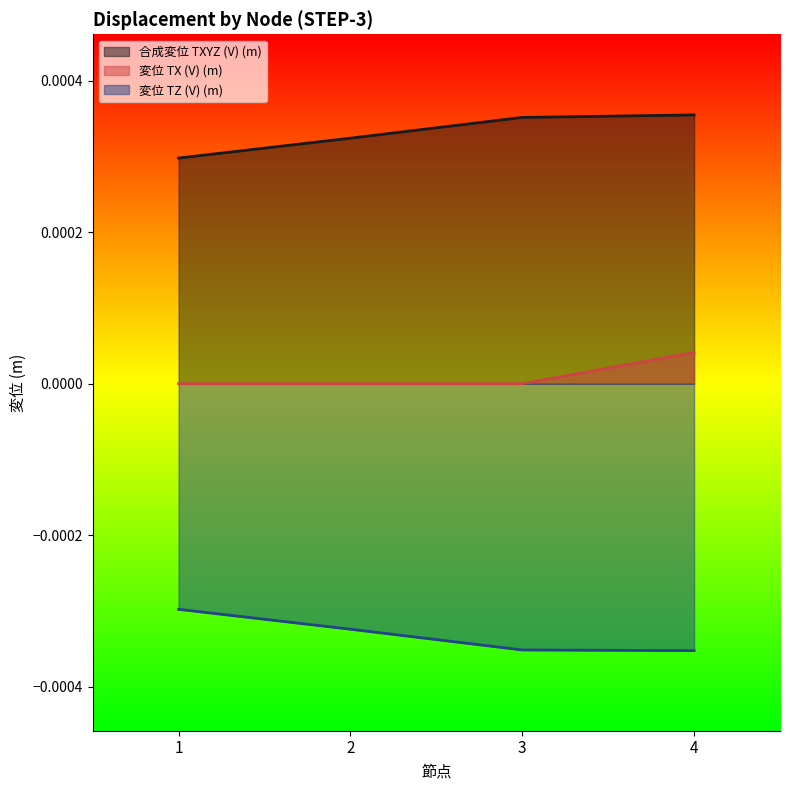

Is it true that 合成変位 TXYZ (V) (m) equals 0.0 at 2?

False